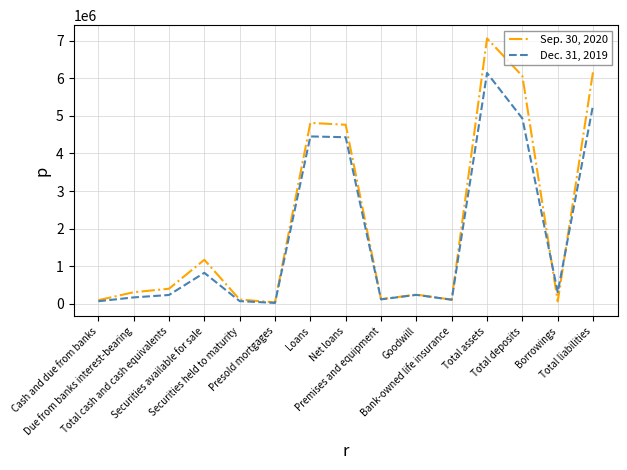

What is the total value across all series at Total deposits?

10991581